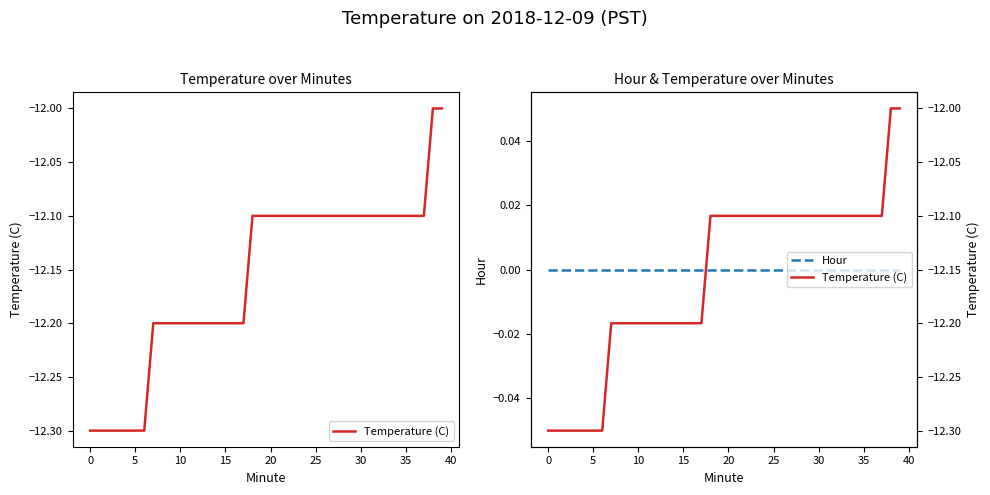

Which has a higher value, 25 or 28?

25